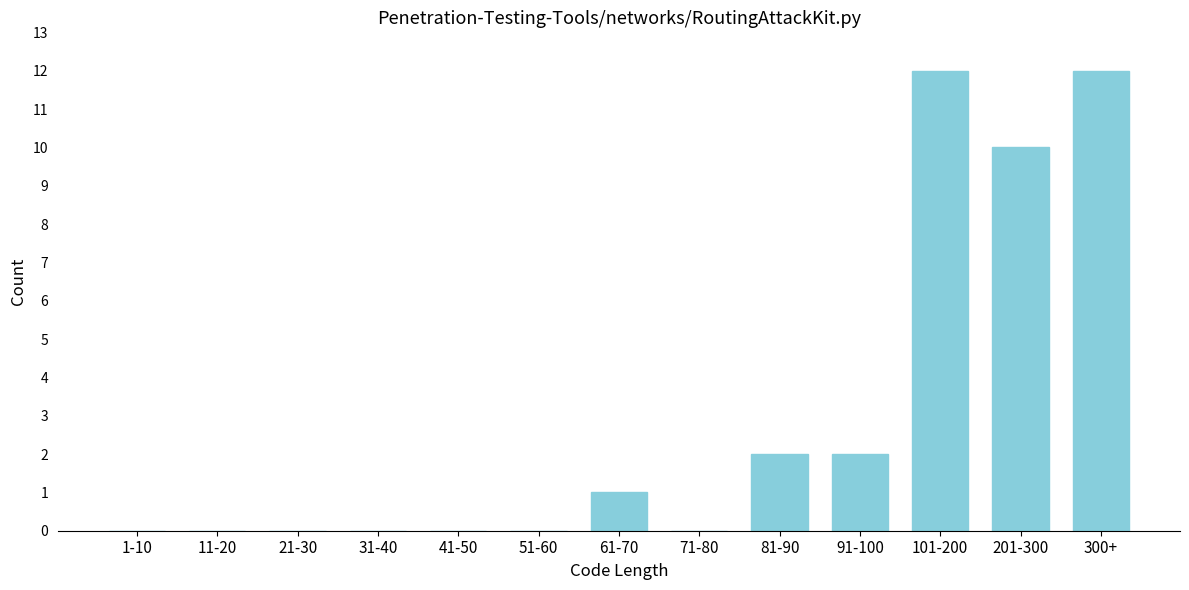

Reading left to right, transcribe all the data shown in this chart.

1-10=0	11-20=0	21-30=0	31-40=0	41-50=0	51-60=0	61-70=1	71-80=0	81-90=2	91-100=2	101-200=12	201-300=10	300+=12